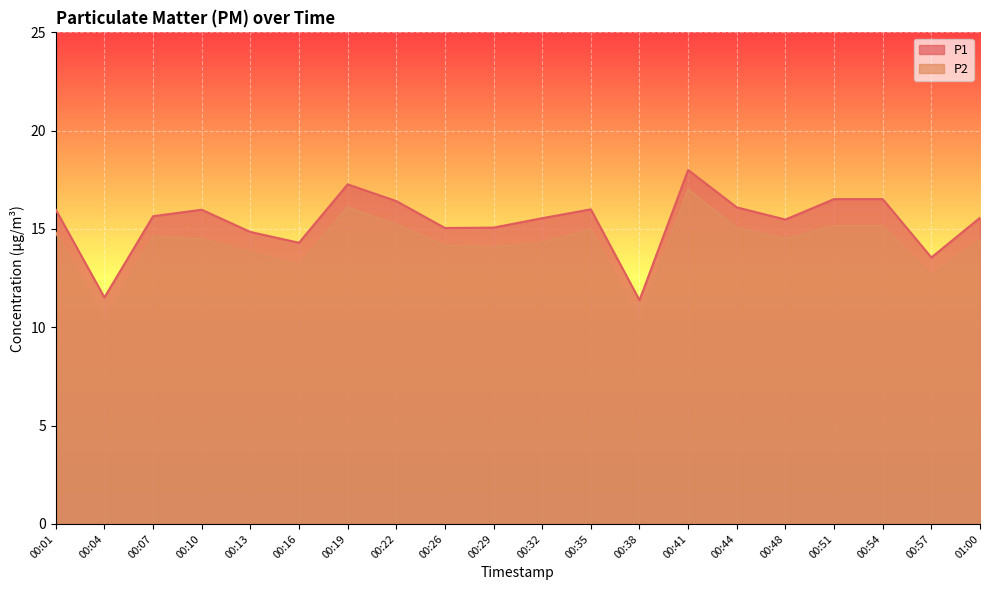

Which category has the highest value in the P1 series?

00:41